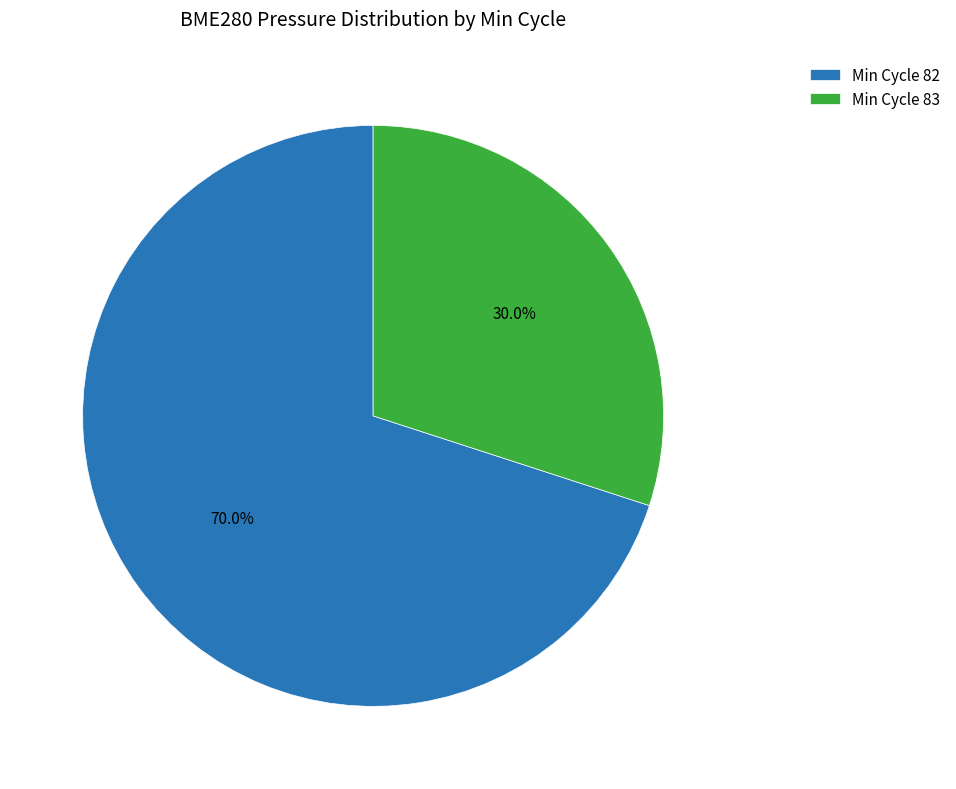

Which slice represents more than half of the pie?

Min Cycle 82